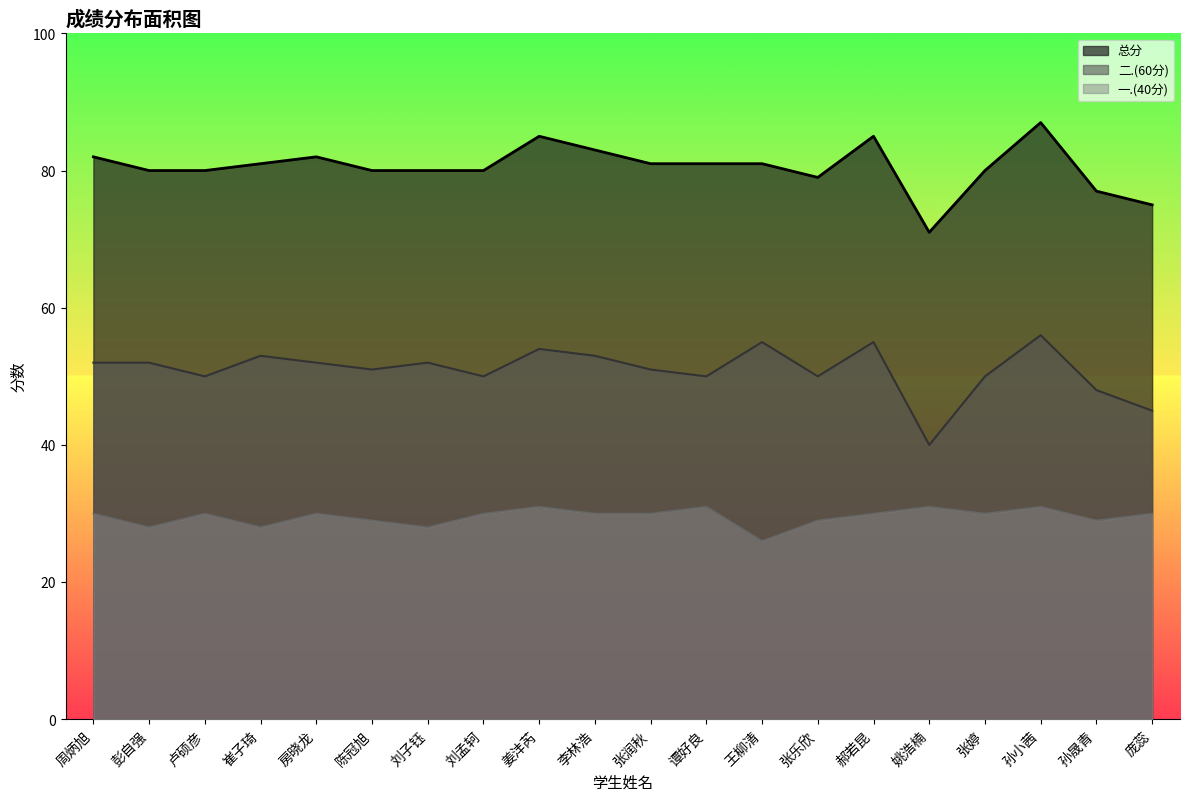

Where does the 一.(40分) series first go above 30?

姜沣芮